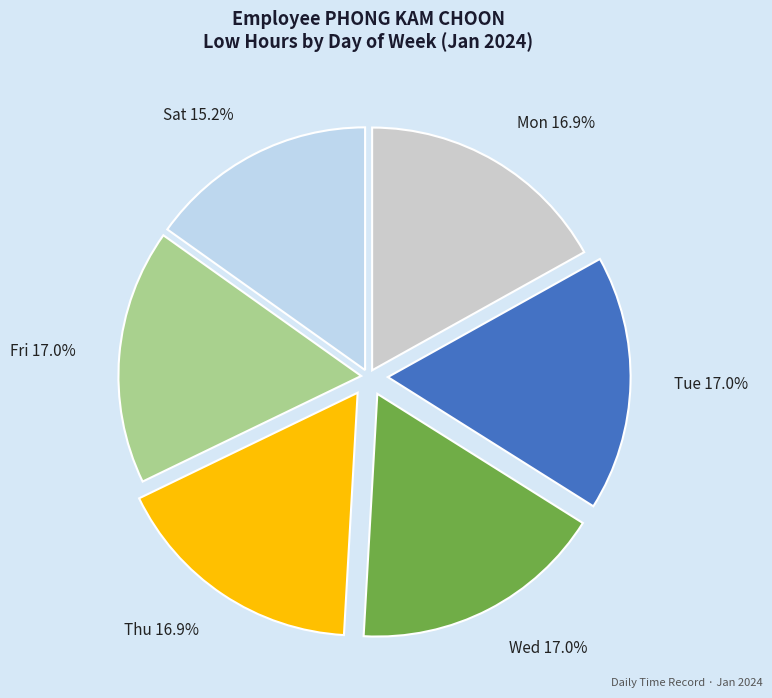

To the nearest percent, what is the average slice percentage?

17%